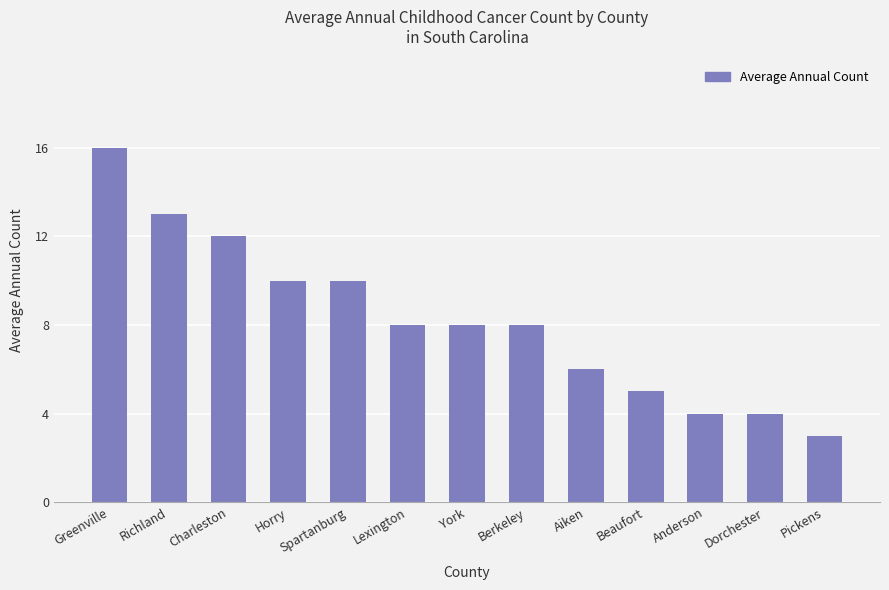

Are the bars horizontal?

No